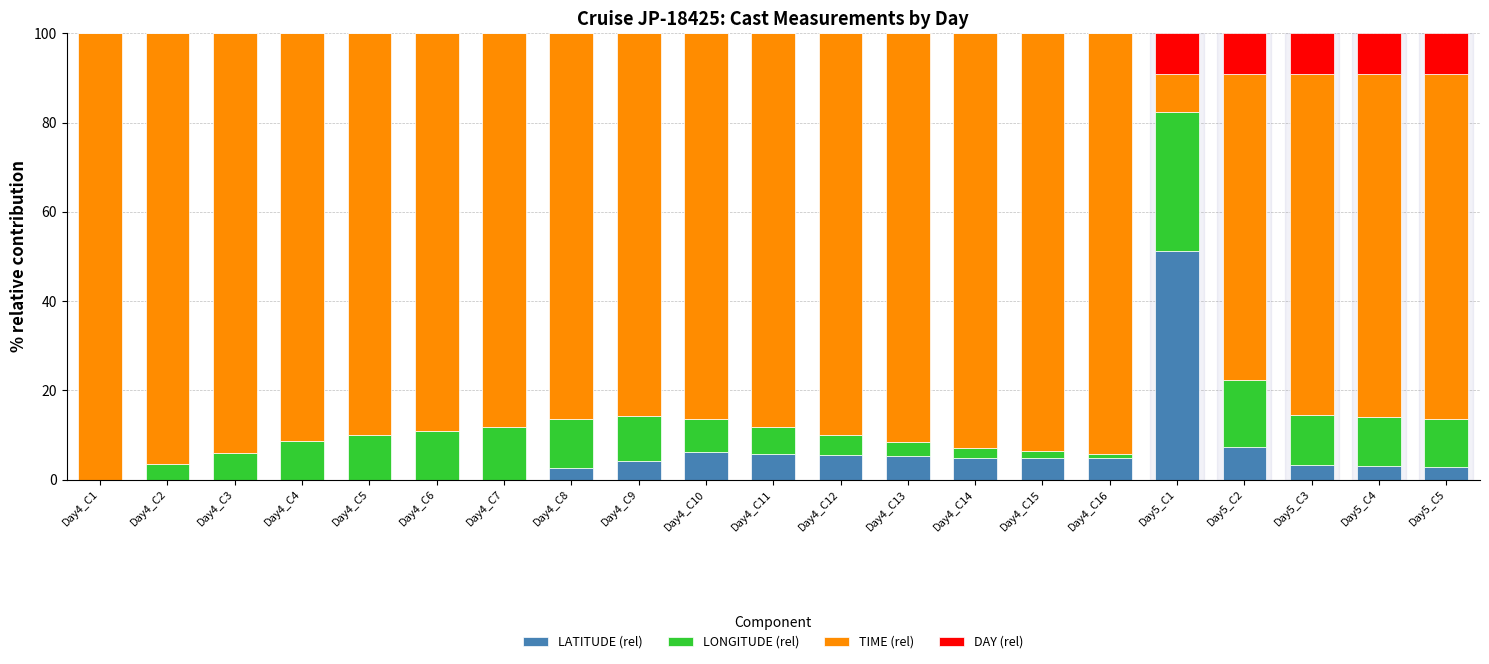

What is the sum of all LATITUDE (rel) values?

111.3